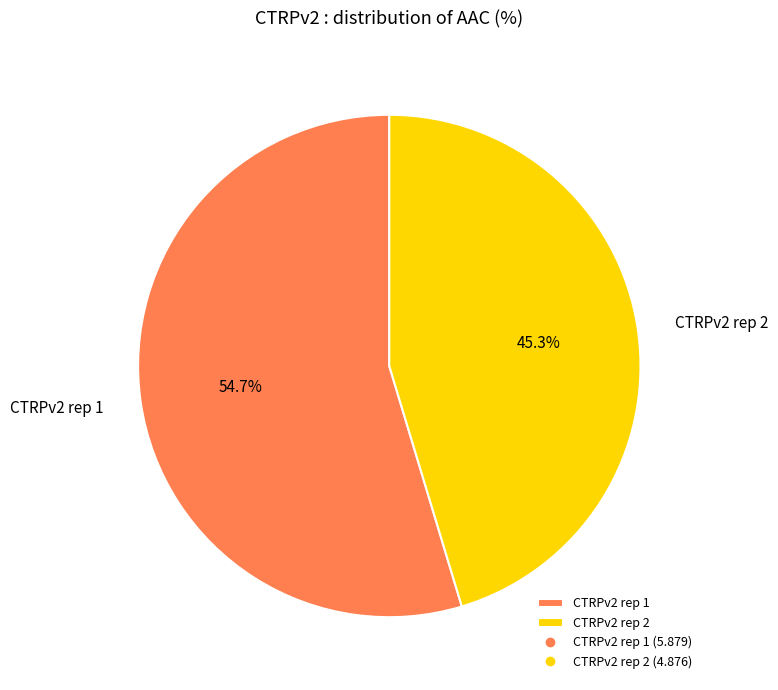

Does CTRPv2 rep 2 represent more than half of the total?

No